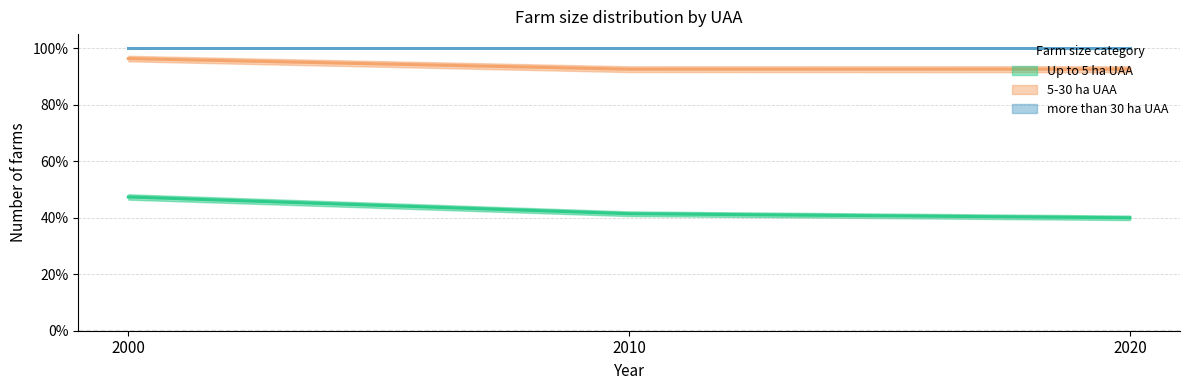

Which has a higher value, 2010 or 2000?

2000